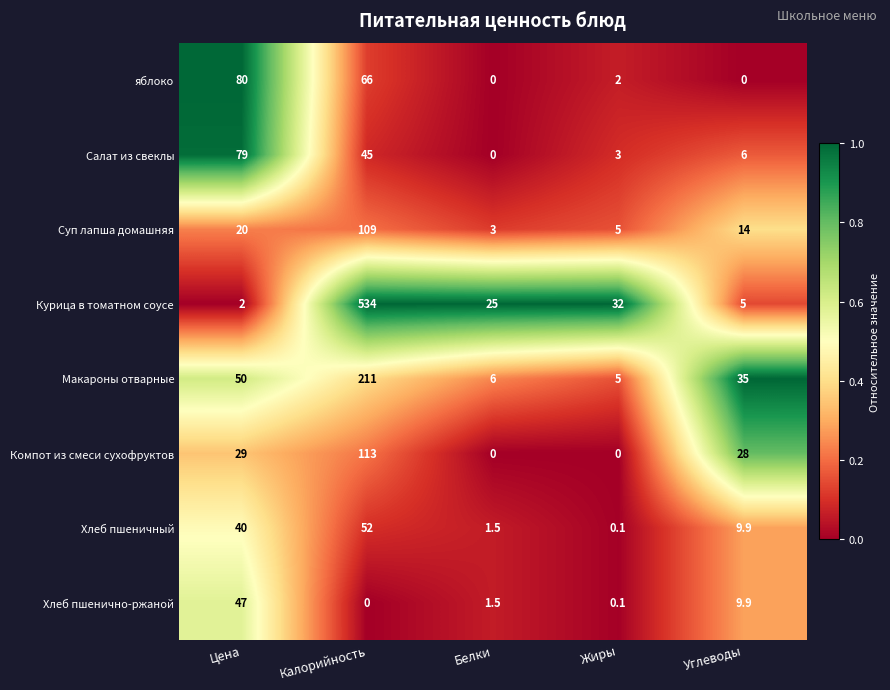

At which label is Салат из свеклы closest to 39?

Калорийность